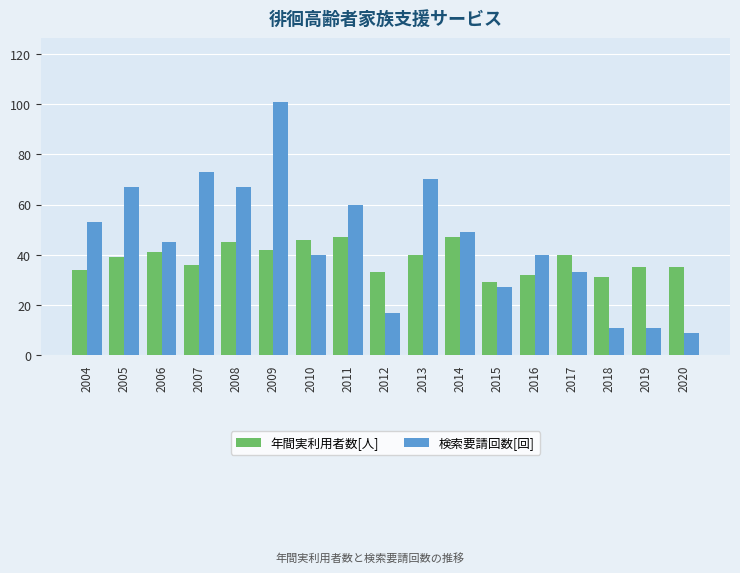

Which series has the widest spread of values?

検索要請回数[回]